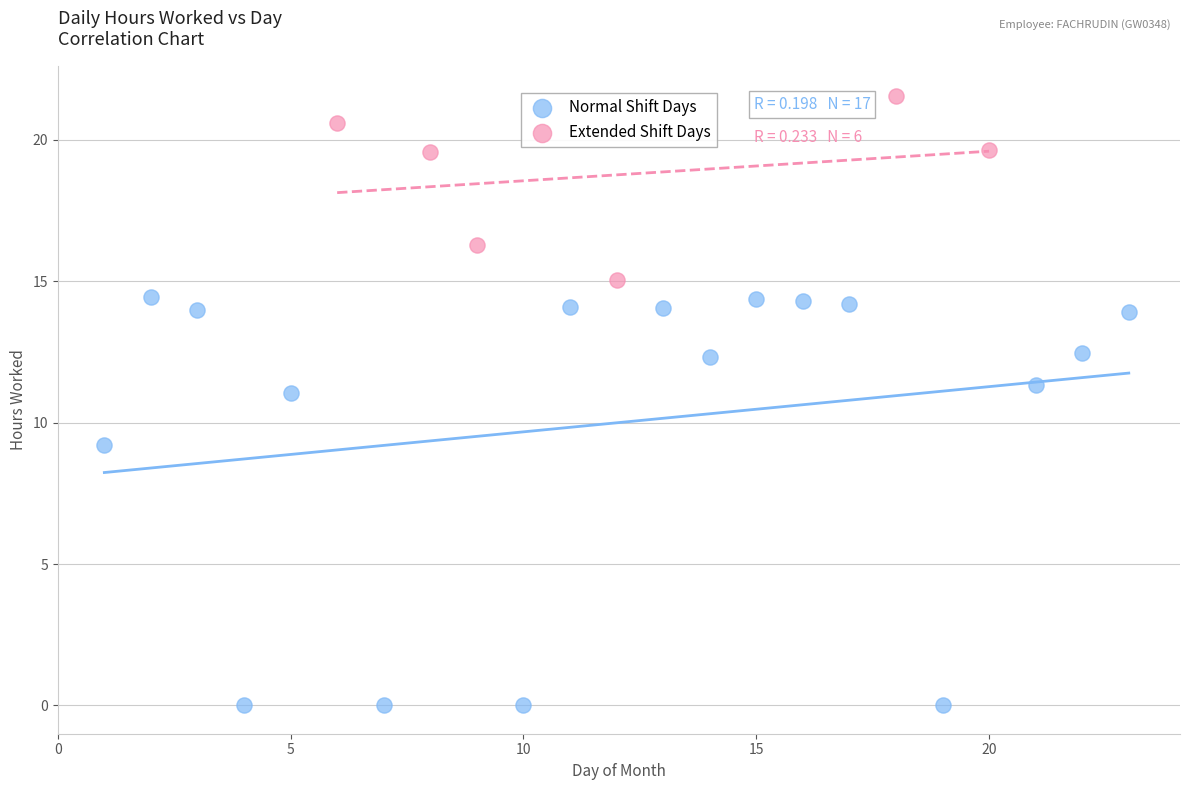

Which series contains the highest Y value?

Extended Shift Days